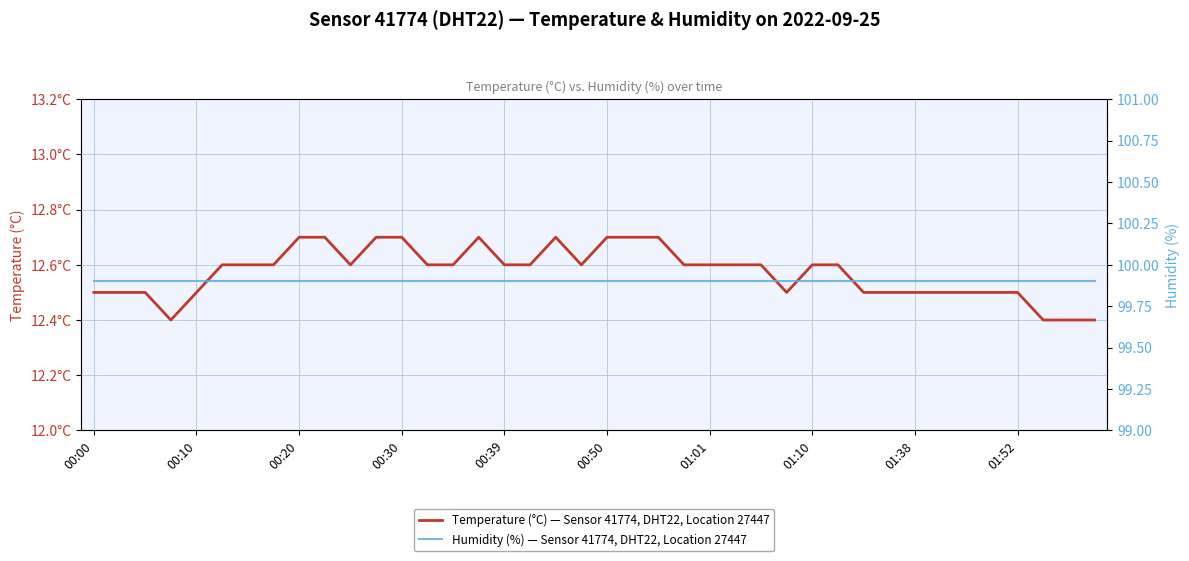

What is the total value across all series at 21?

112.6